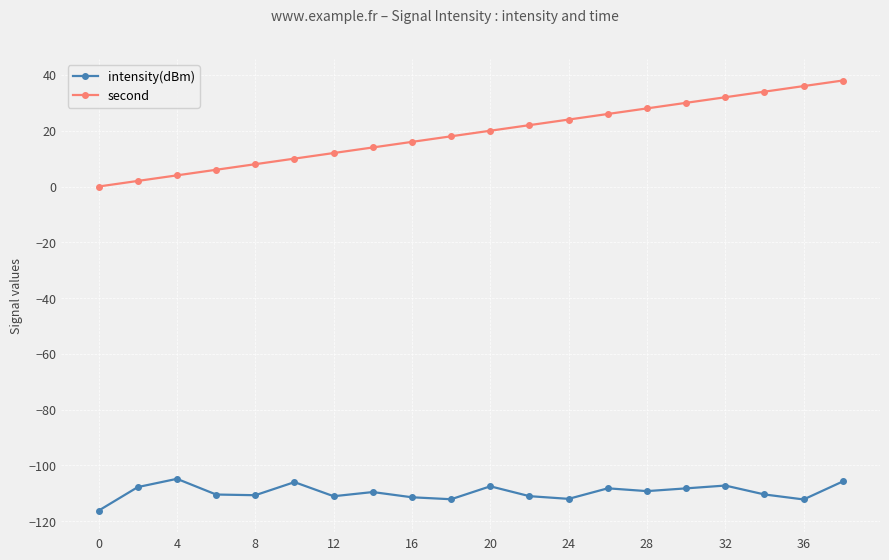

What is the value of the intensity(dBm) point at the 9th from the left?

-111.4